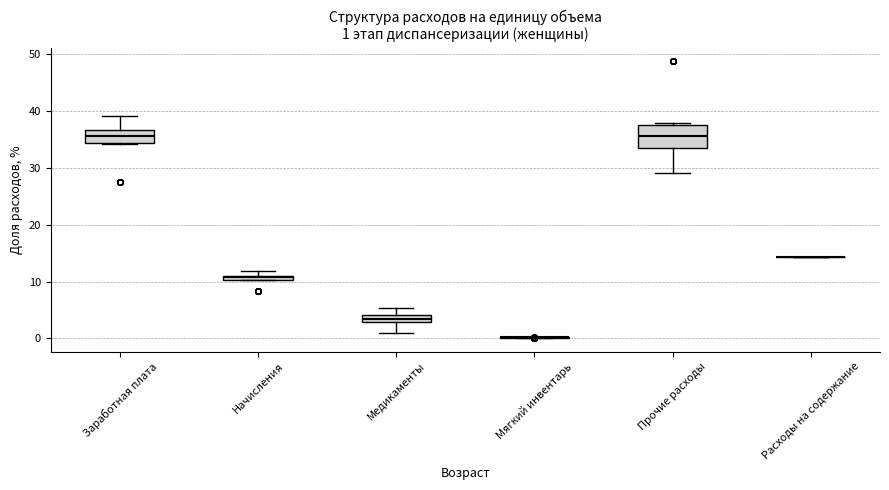

Which box is the tallest, from its lower edge to its upper edge?

Прочие расходы